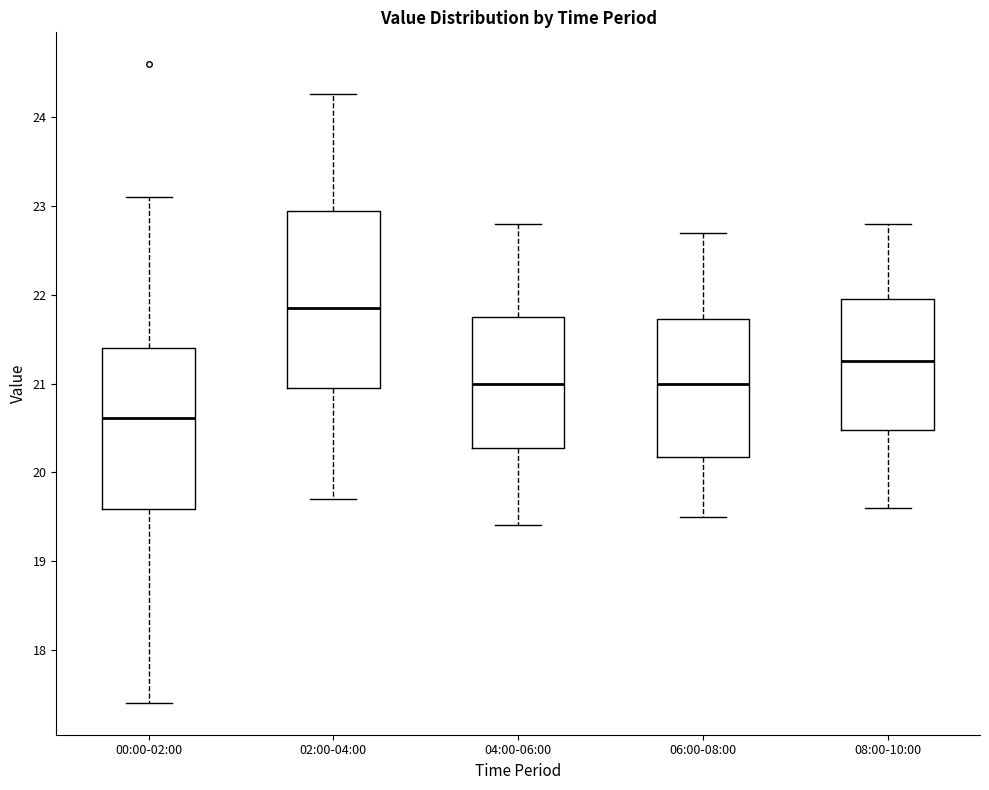

Reading left to right, read every box against the y-axis: the position of its median line, the range the box covers, and the ends of its whiskers. The values are not printed on the chart, so give them approximately, as read against the axis.

00:00-02:00: median 20.6, box 19.6 to 21.4, whiskers 17.4 to 23.1
02:00-04:00: median 21.9, box 21.0 to 23.0, whiskers 19.7 to 24.3
04:00-06:00: median 21.0, box 20.3 to 21.8, whiskers 19.4 to 22.8
06:00-08:00: median 21.0, box 20.2 to 21.7, whiskers 19.5 to 22.7
08:00-10:00: median 21.3, box 20.5 to 22.0, whiskers 19.6 to 22.8